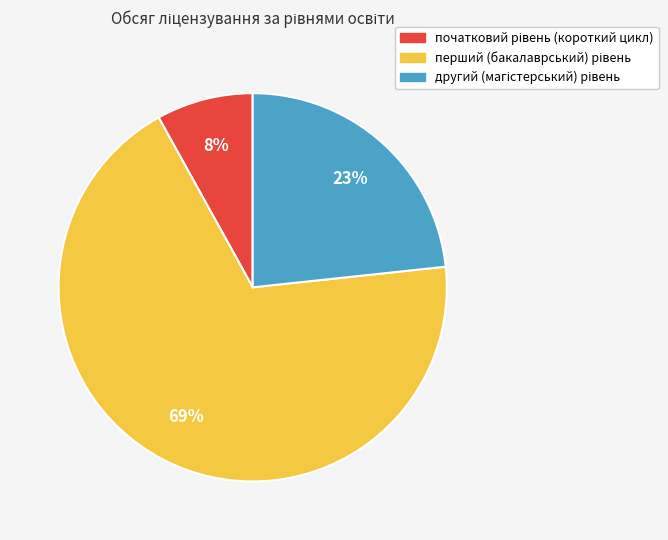

Count the number of slices in the pie.

3